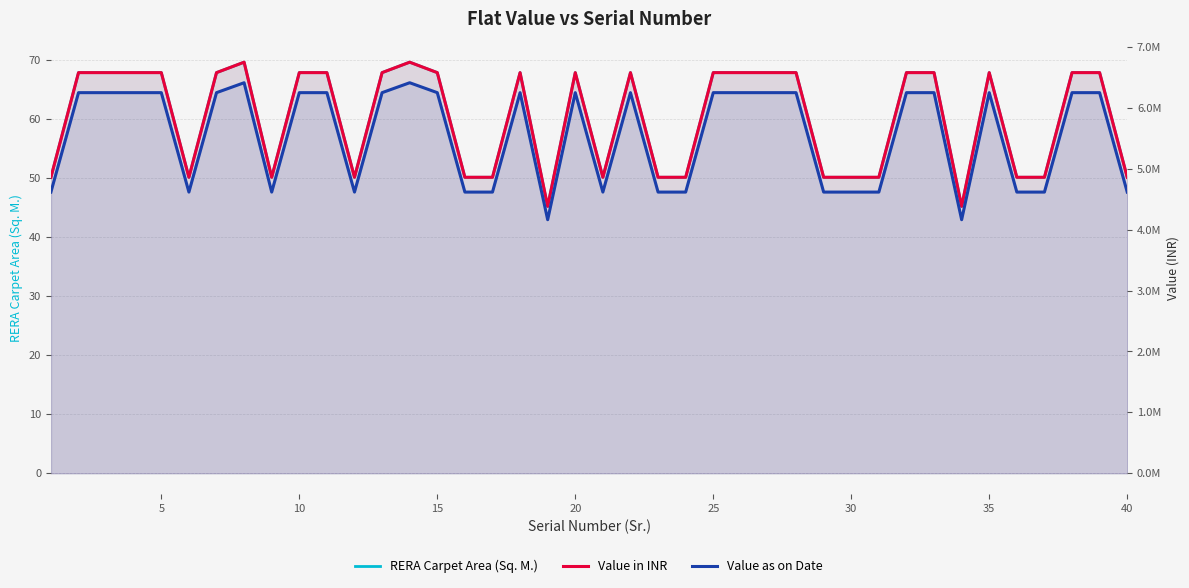

True or false: Value in INR has a value of 6578849.0 at 15.

True